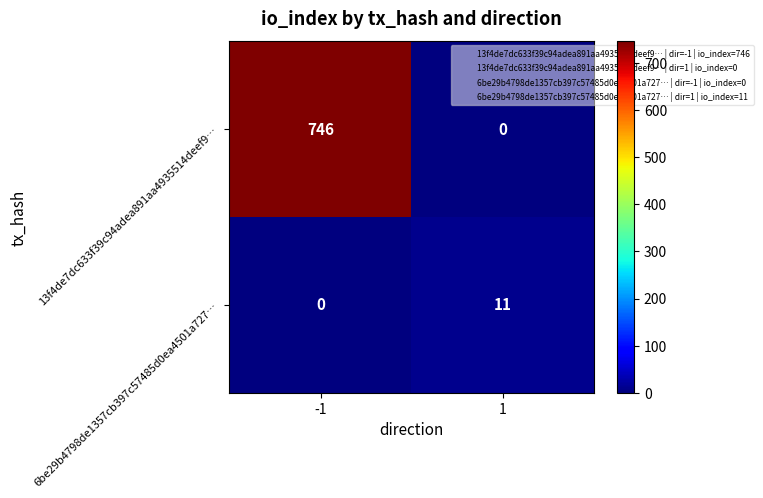

At how many categories does at least one series exceed 169?

1